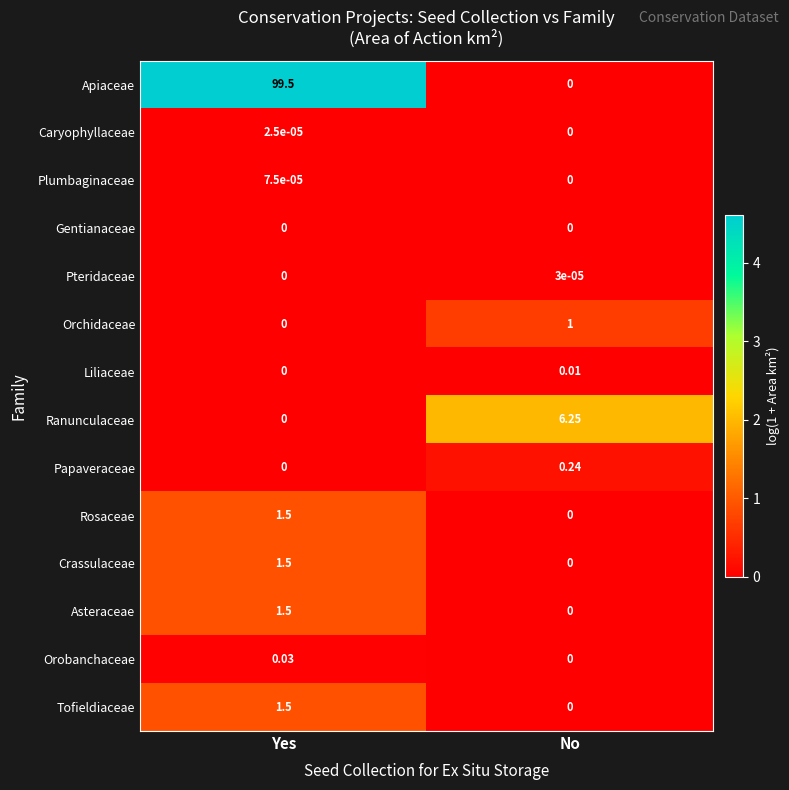

What is the maximum value shown in the chart?

99.5